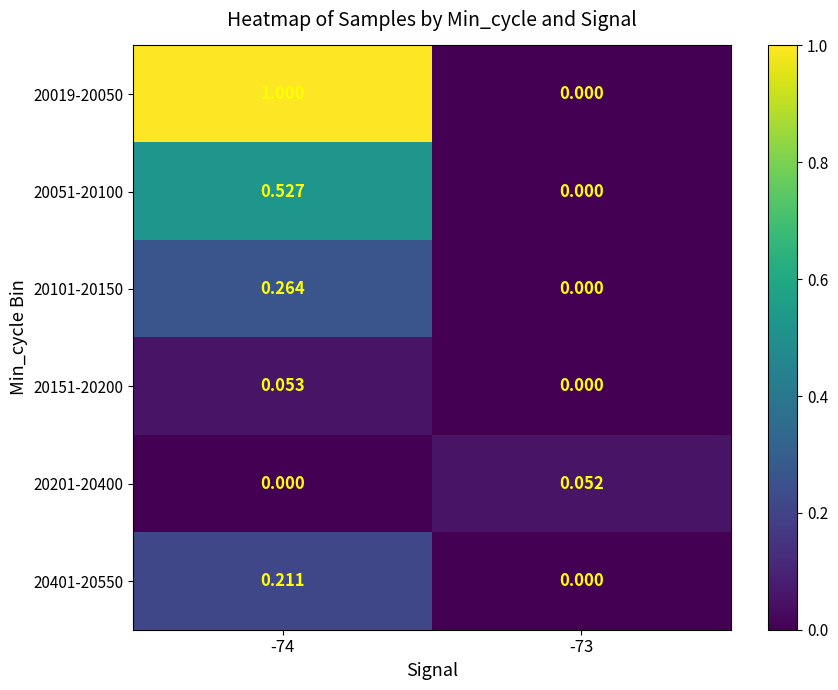

Count the number of data series in this chart.

6